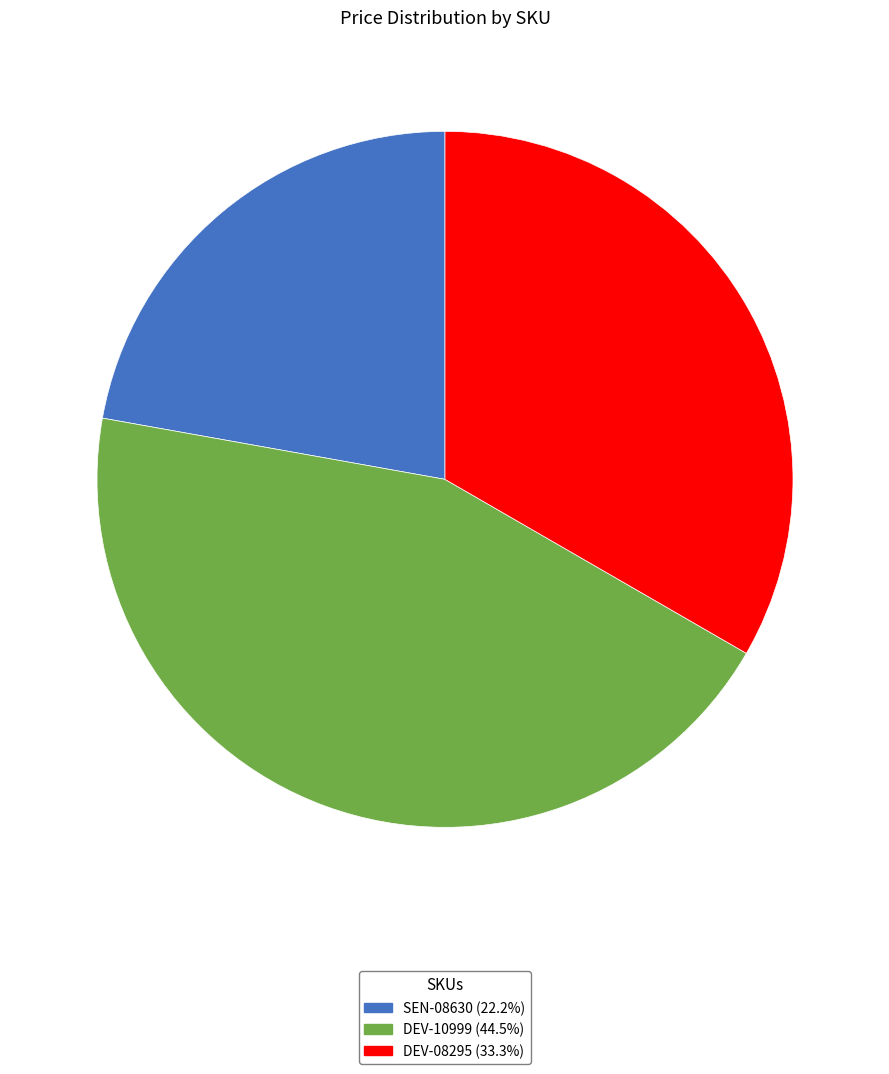

Between DEV-10999 and SEN-08630, which is larger?

DEV-10999